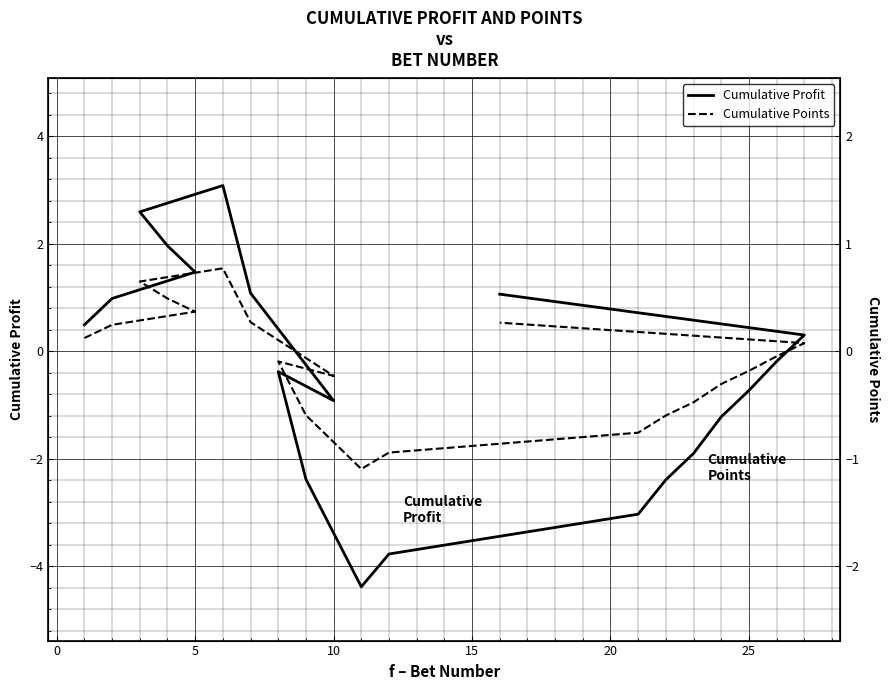

How many lines are shown in the chart?

2